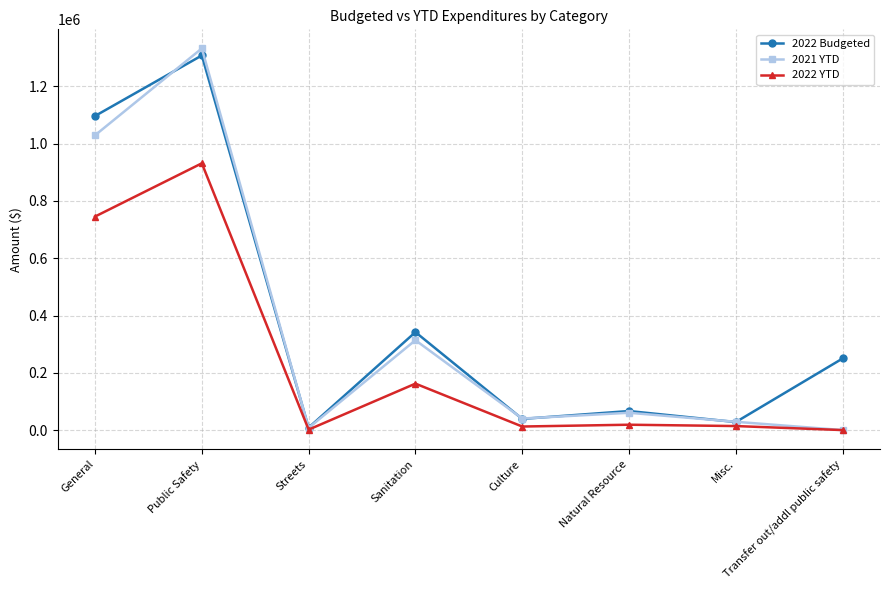

Is it true that 2022 Budgeted equals 1096672.0 at General?

True